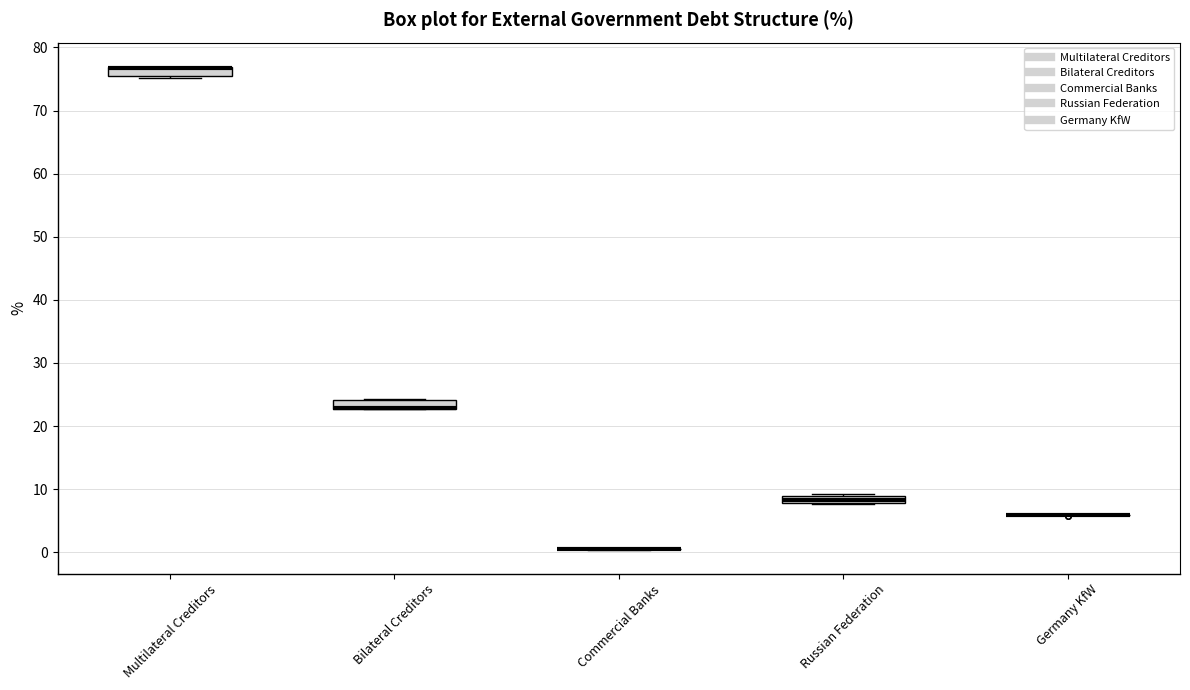

Where is the lower edge of the box for Russian Federation on the y-axis? The values are not printed on the chart, so give them approximately, as read against the axis.

8